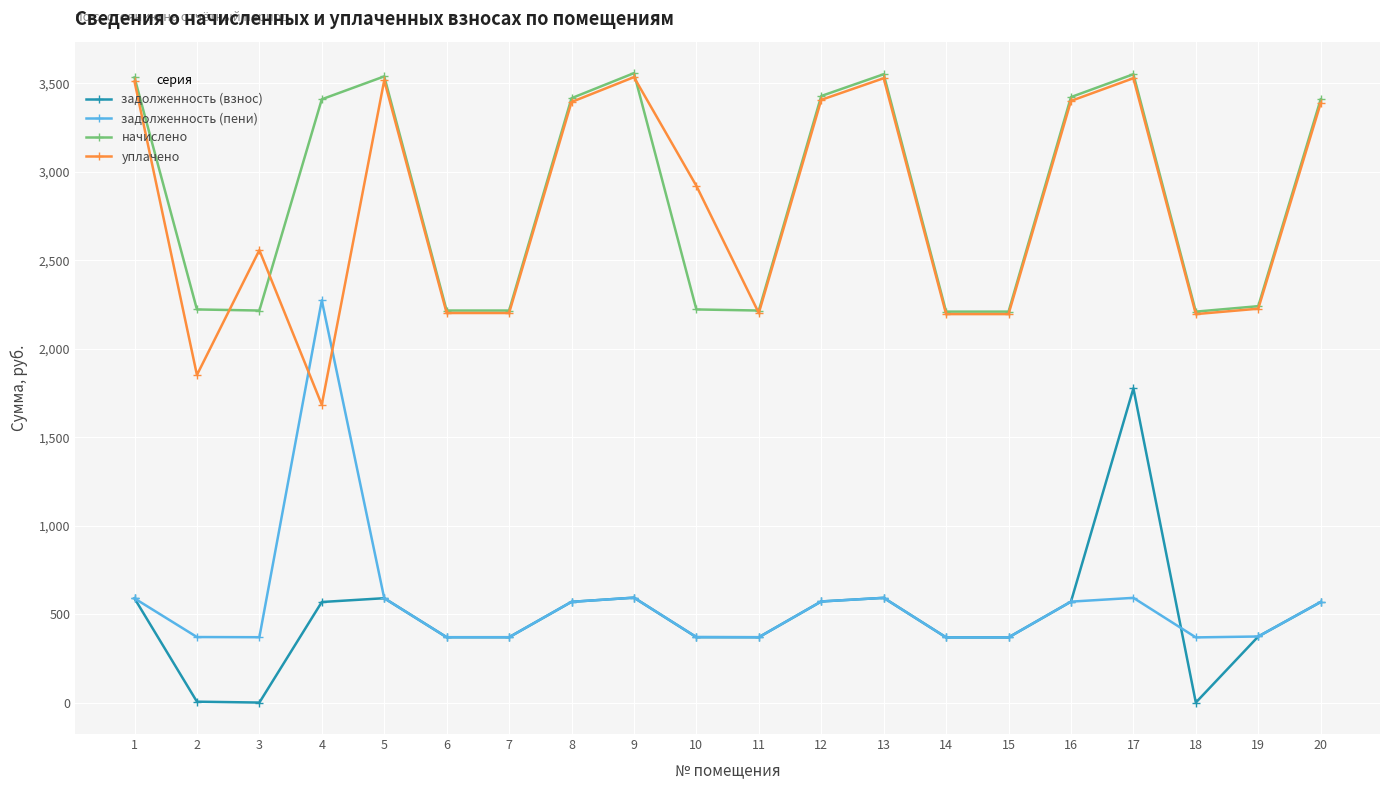

Where is the first local minimum for уплачено?

2